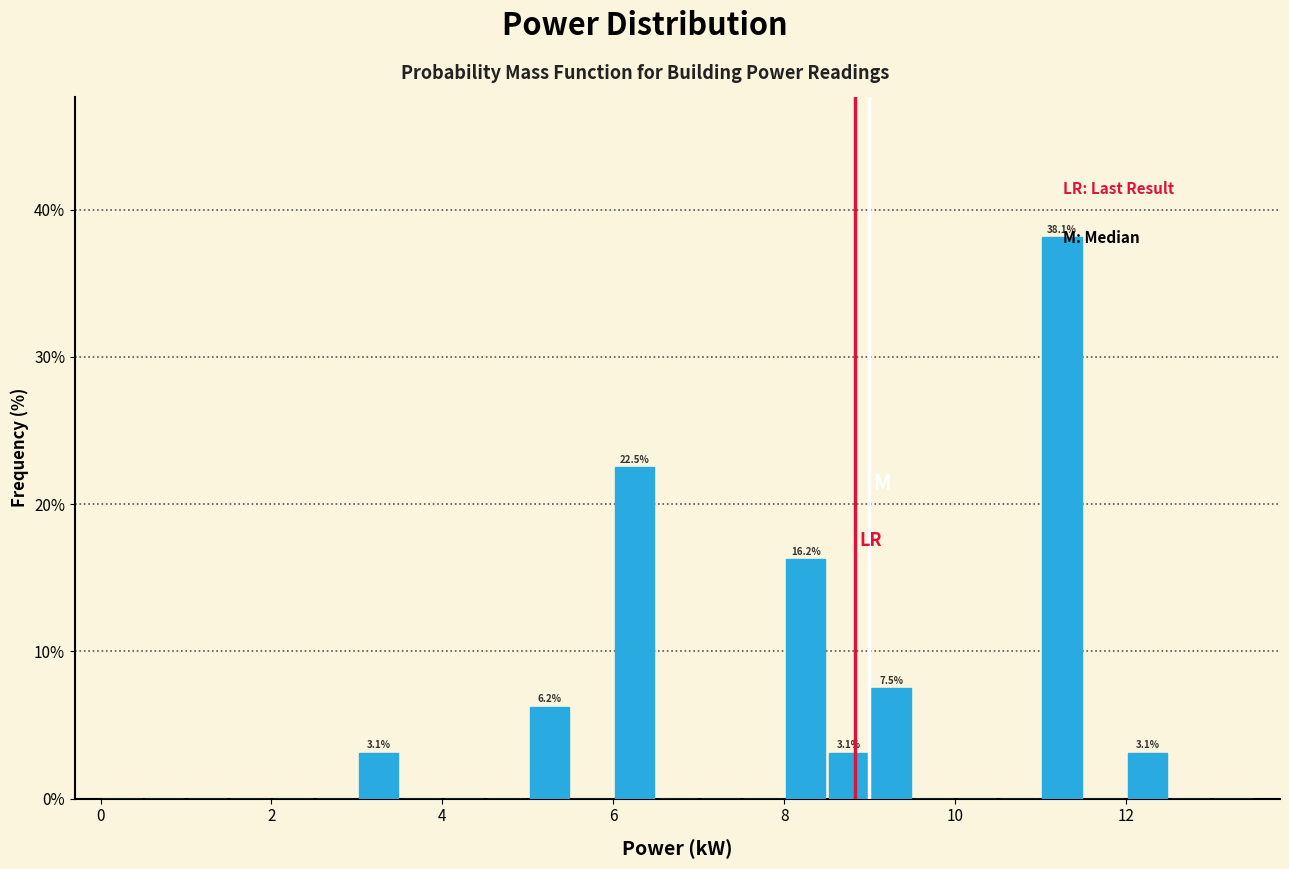

Around what value on the x-axis is the tallest bar? Give the approximate position of its centre, as read against the axis.

11.2